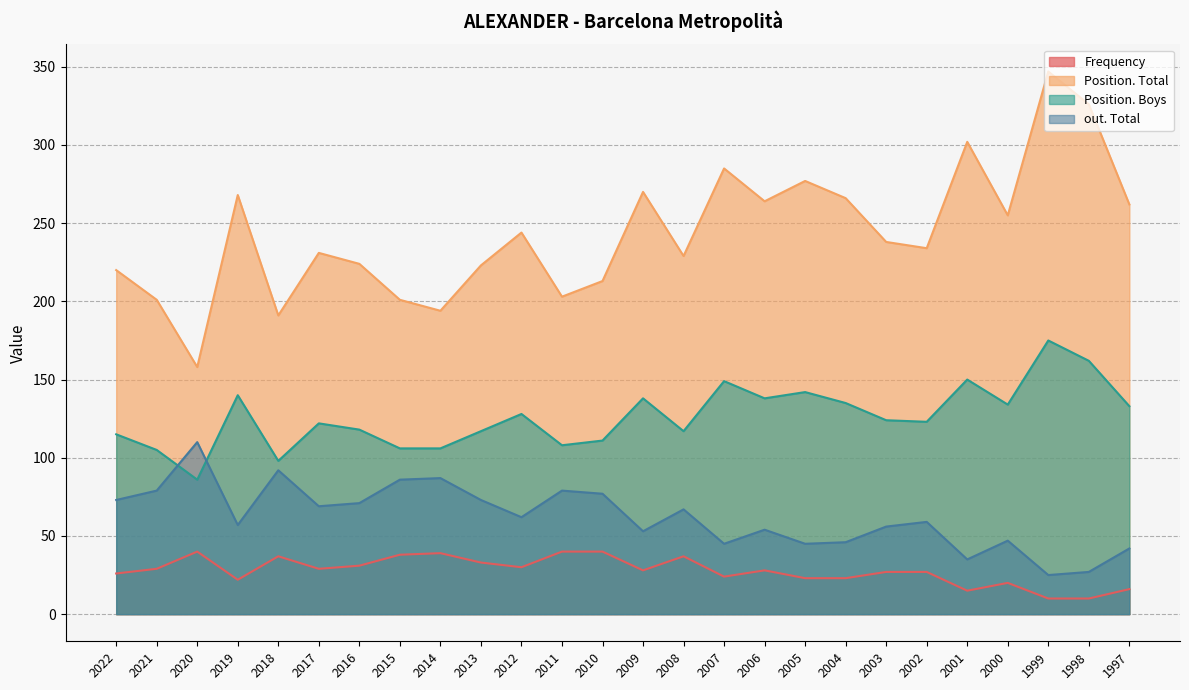

Which category has the highest value in the Position. Total series?

1999